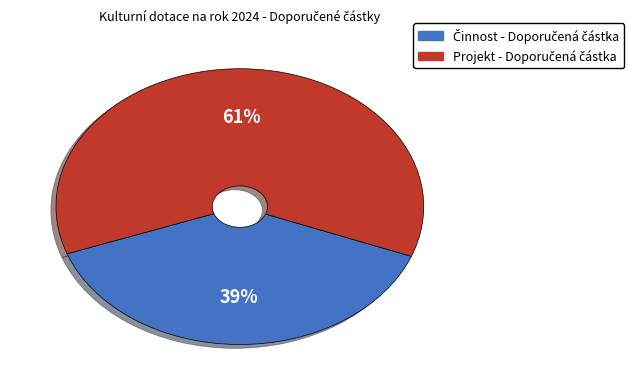

How many slices are in this pie chart?

2